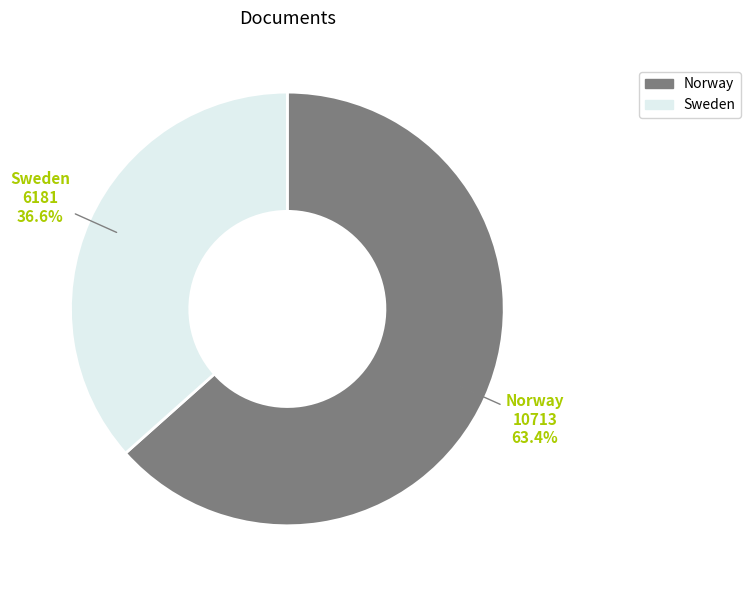

To the nearest percent, what portion does Norway represent?

63%